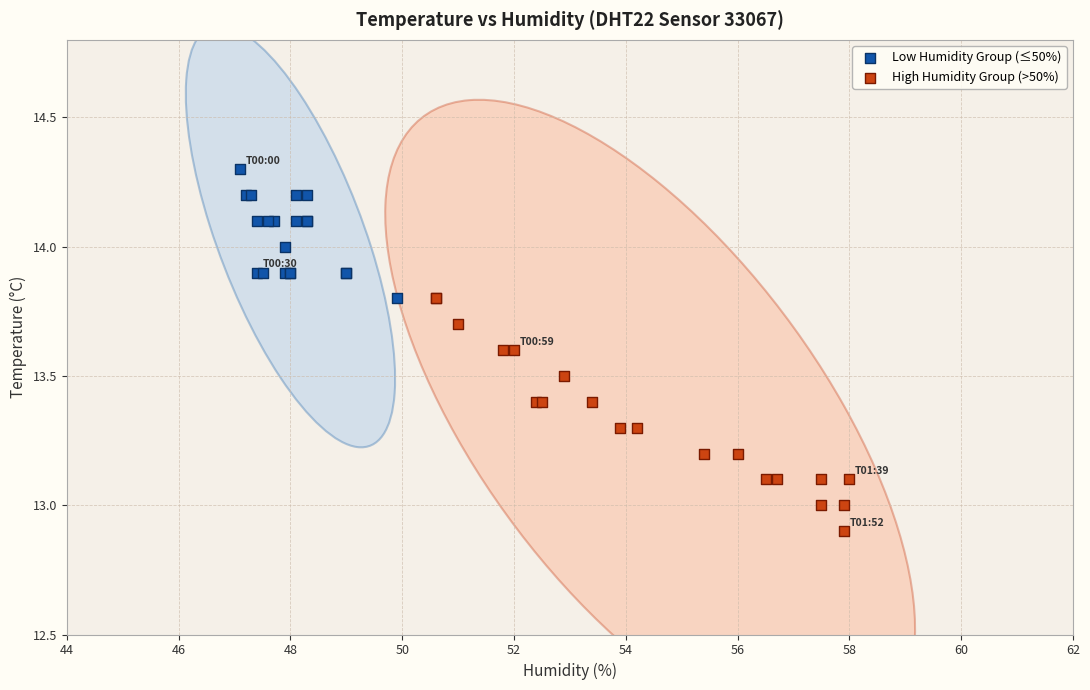

Which series has the largest Y range (max minus min)?

High Humidity Group (>50%)